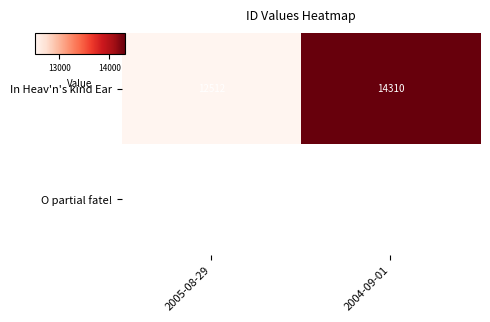

True or false: In Heav'n's kind Ear has a value of 12512.0 at 2005-08-29.

True